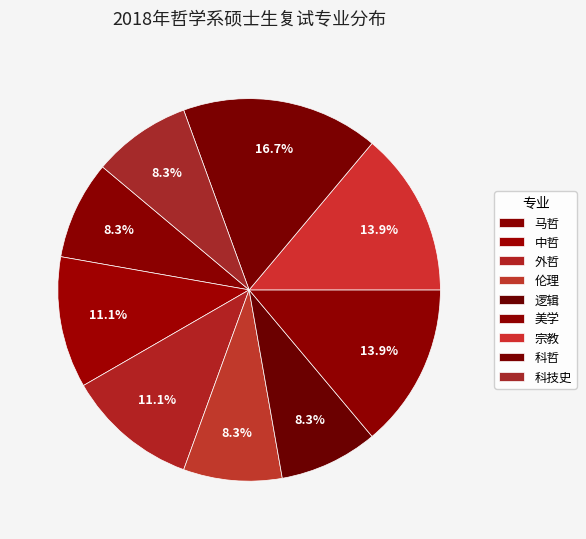

Count the number of slices in the pie.

9